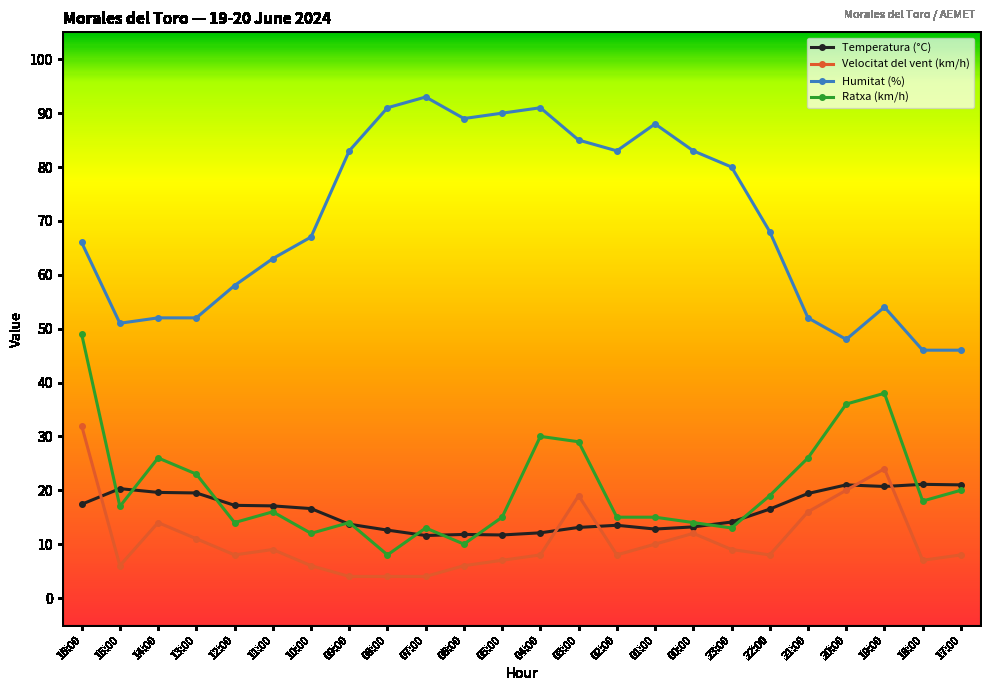

True or false: Temperatura (°C) has more than 1 interior local peaks.

True